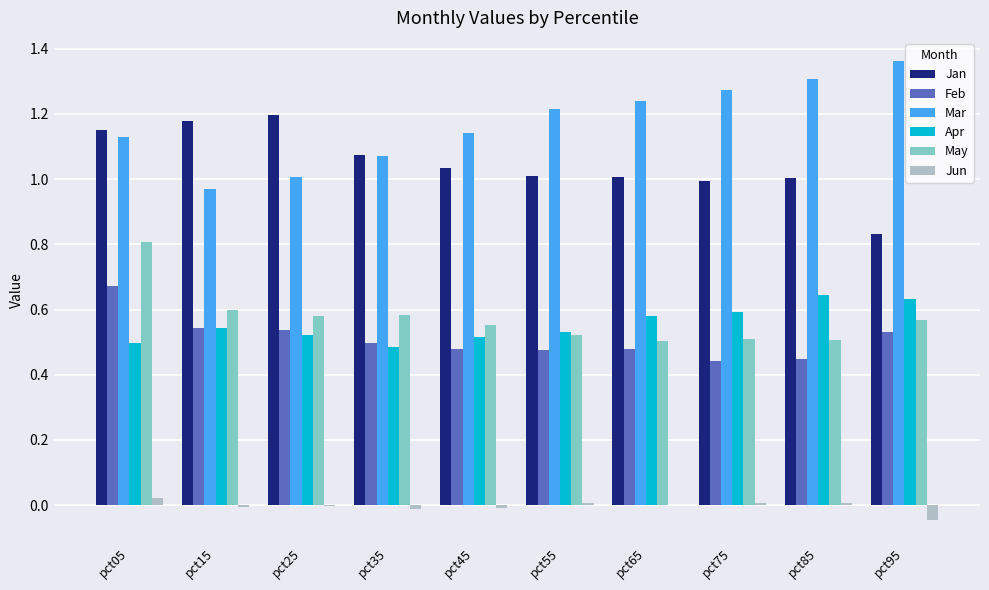

Which category has the highest value in the May series?

pct05